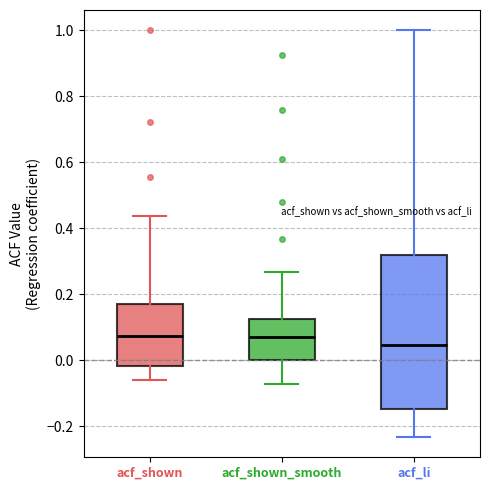

Comparing the boxes themselves (not the whiskers), which one is the tallest?

acf_li